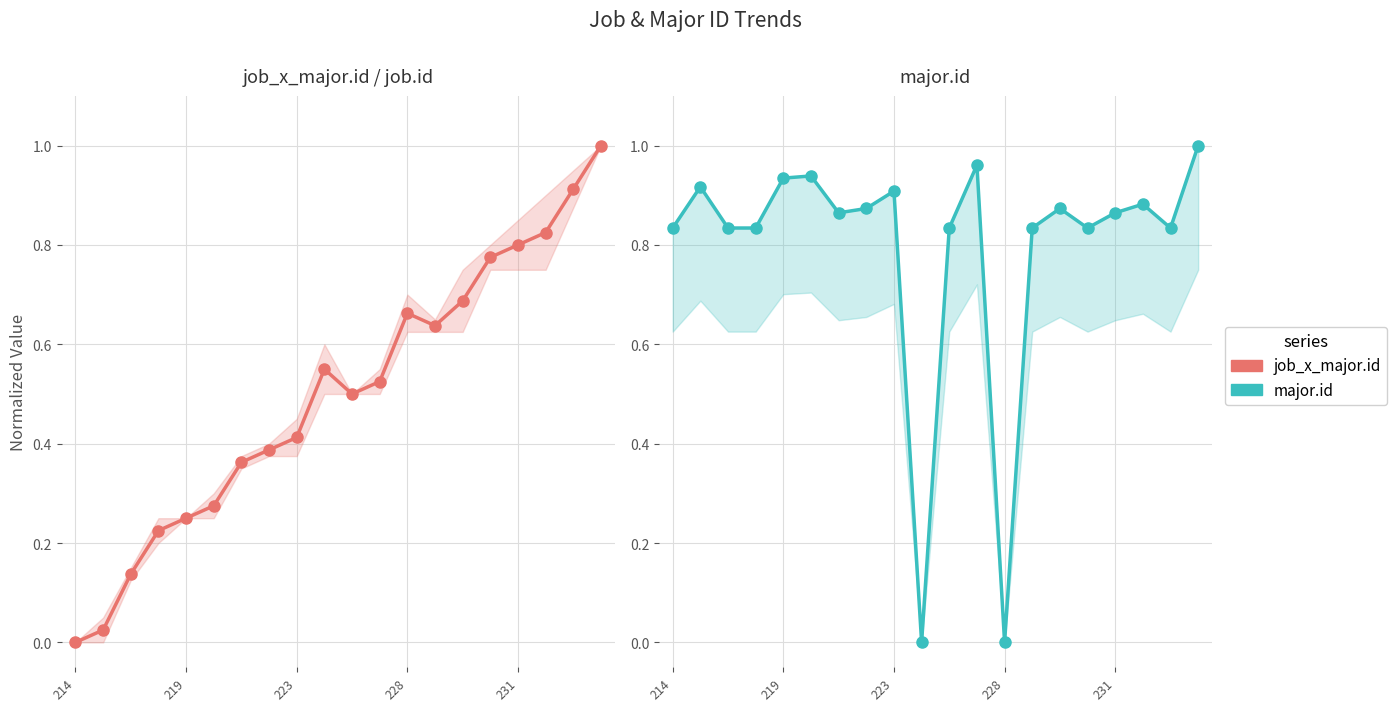

What is the highest value of the job_x_major.id series?

1.0